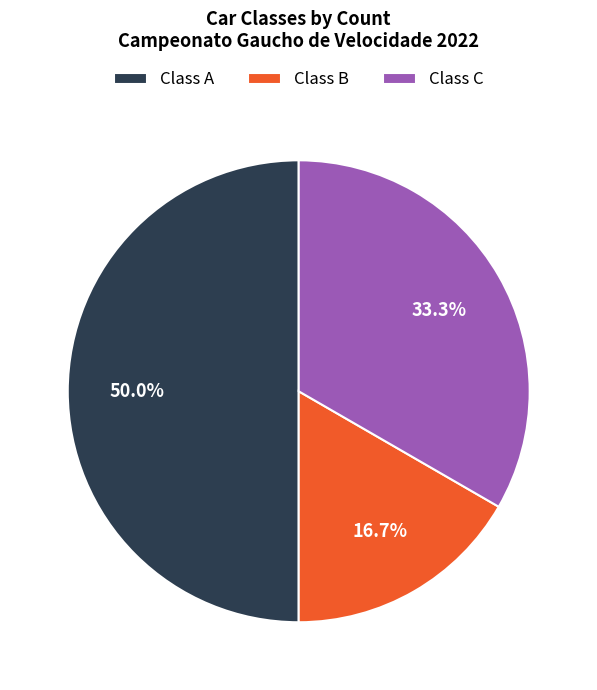

What is the ratio of the value at Class C to the value at Class B?

2.0